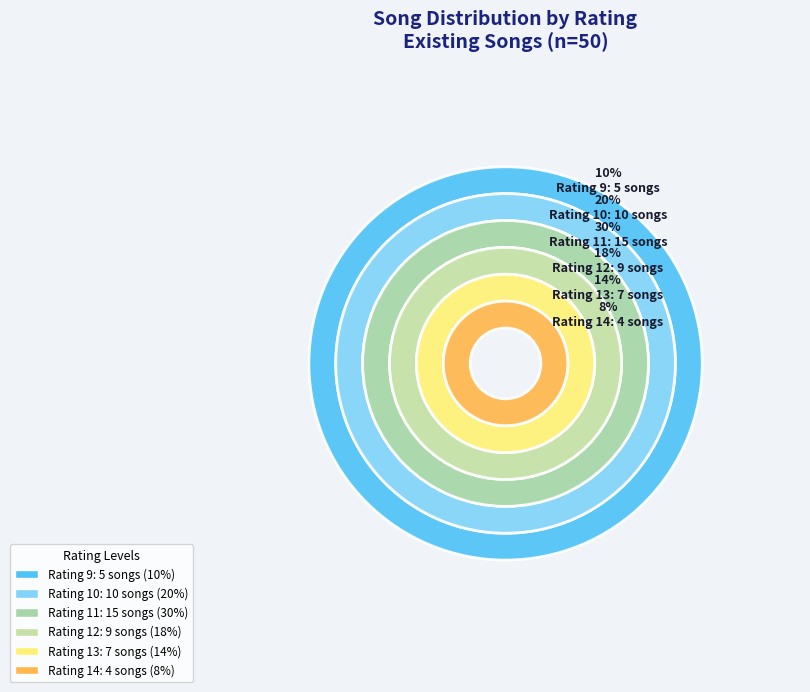

How many segments does this pie chart have?

6